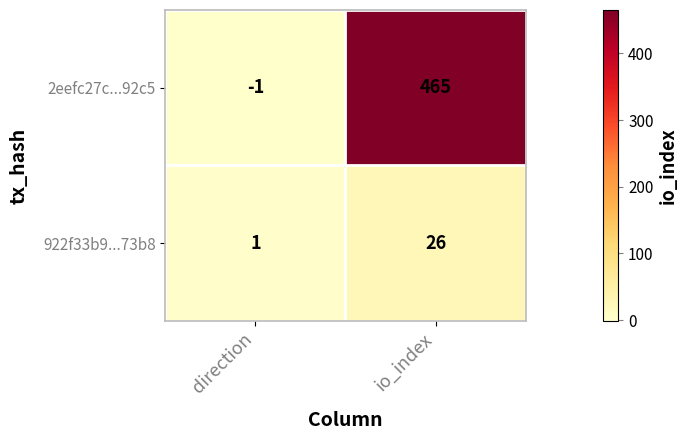

List the series in order of their overall mean, lowest first.

922f33b9...73b8, 2eefc27c...92c5